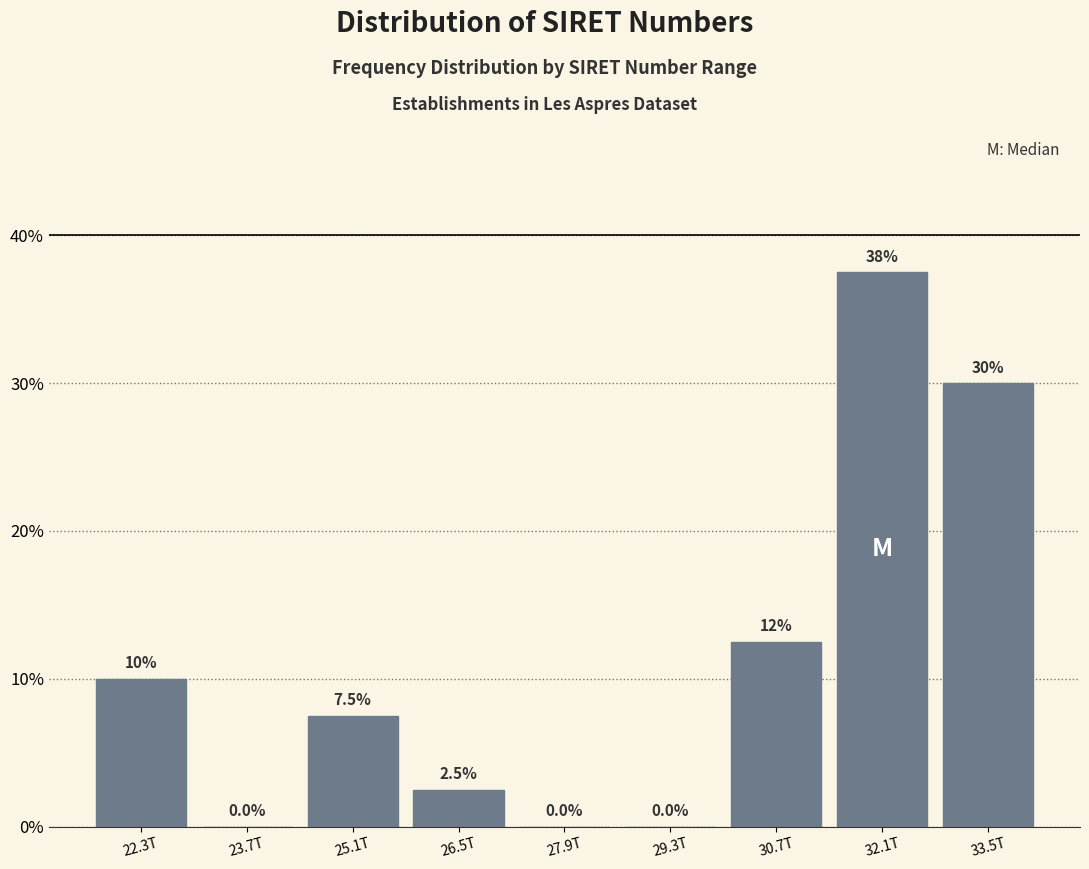

Reading right to left, list all the values displayed in this chart.

33.5T=30.0	32.1T=37.5	30.7T=12.5	29.3T=0.0	27.9T=0.0	26.5T=2.5	25.1T=7.5	23.7T=0.0	22.3T=10.0